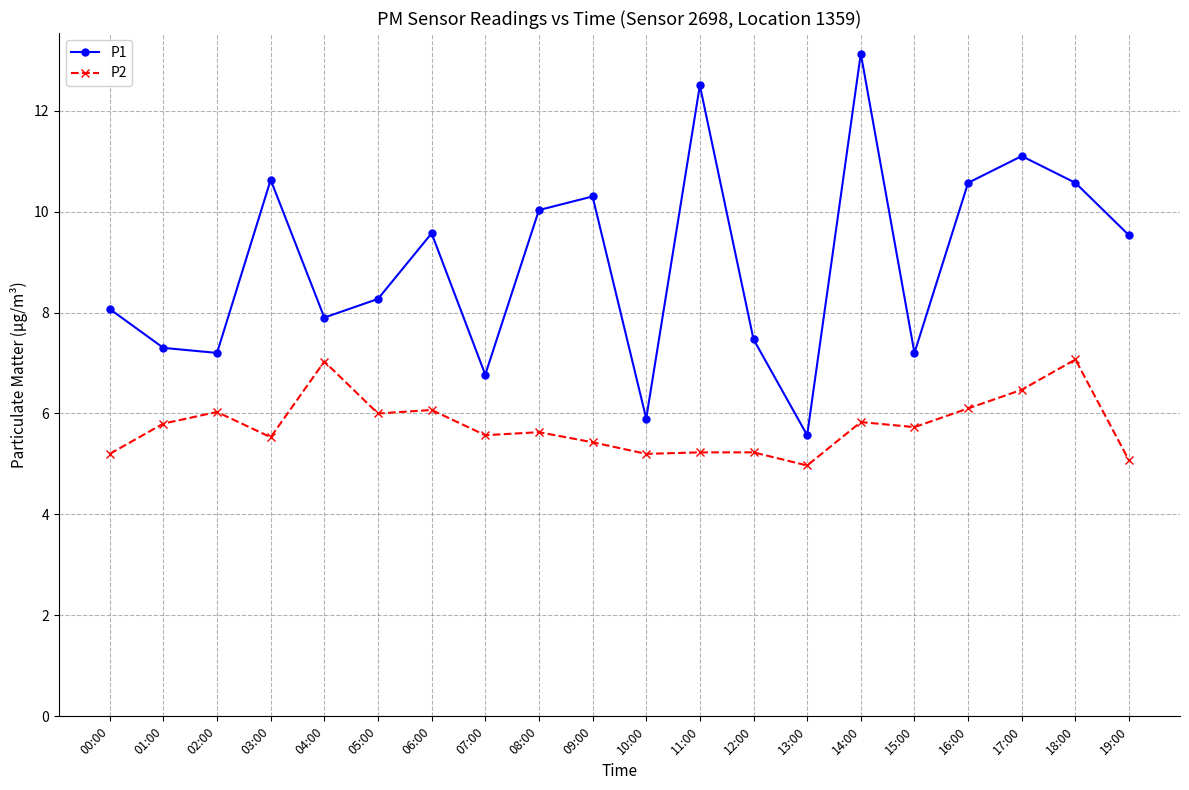

What is the difference between the P1 values at 04:00 and 17:00?

3.2